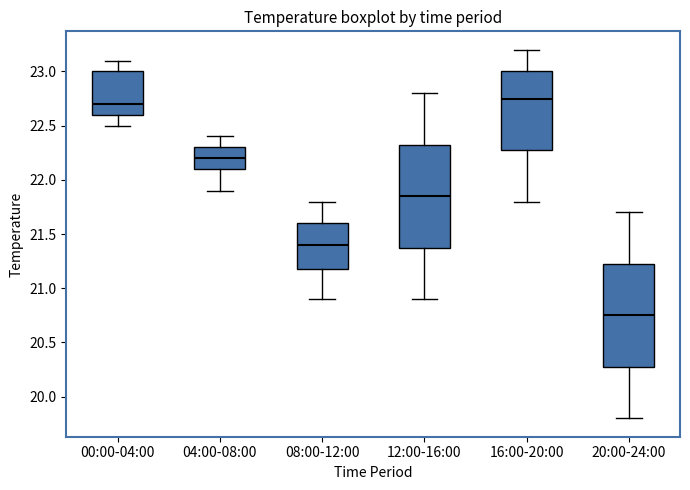

Where does the lower whisker of the box for 12:00-16:00 end on the y-axis? The values are not printed on the chart, so give them approximately, as read against the axis.

20.90